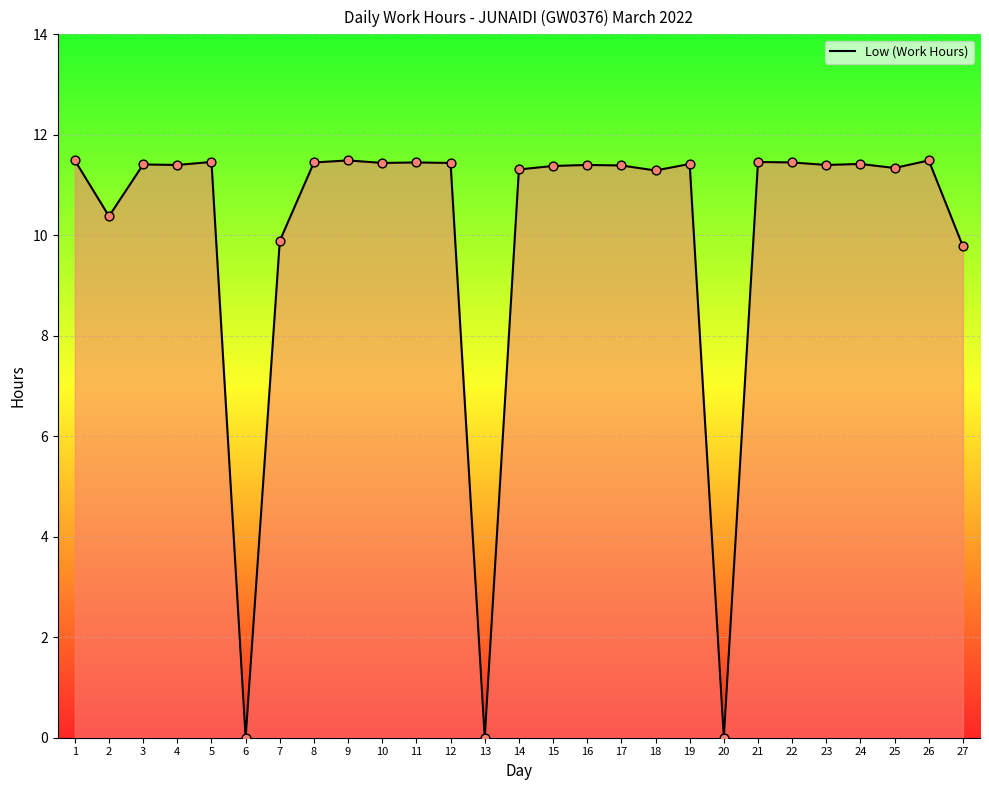

What is the change in value from 6 to 7?

+9.9